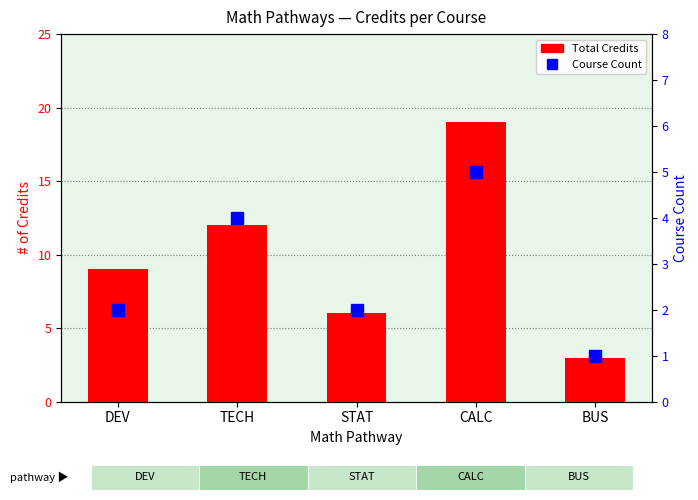

At which label does Course Count reach its minimum?

BUS